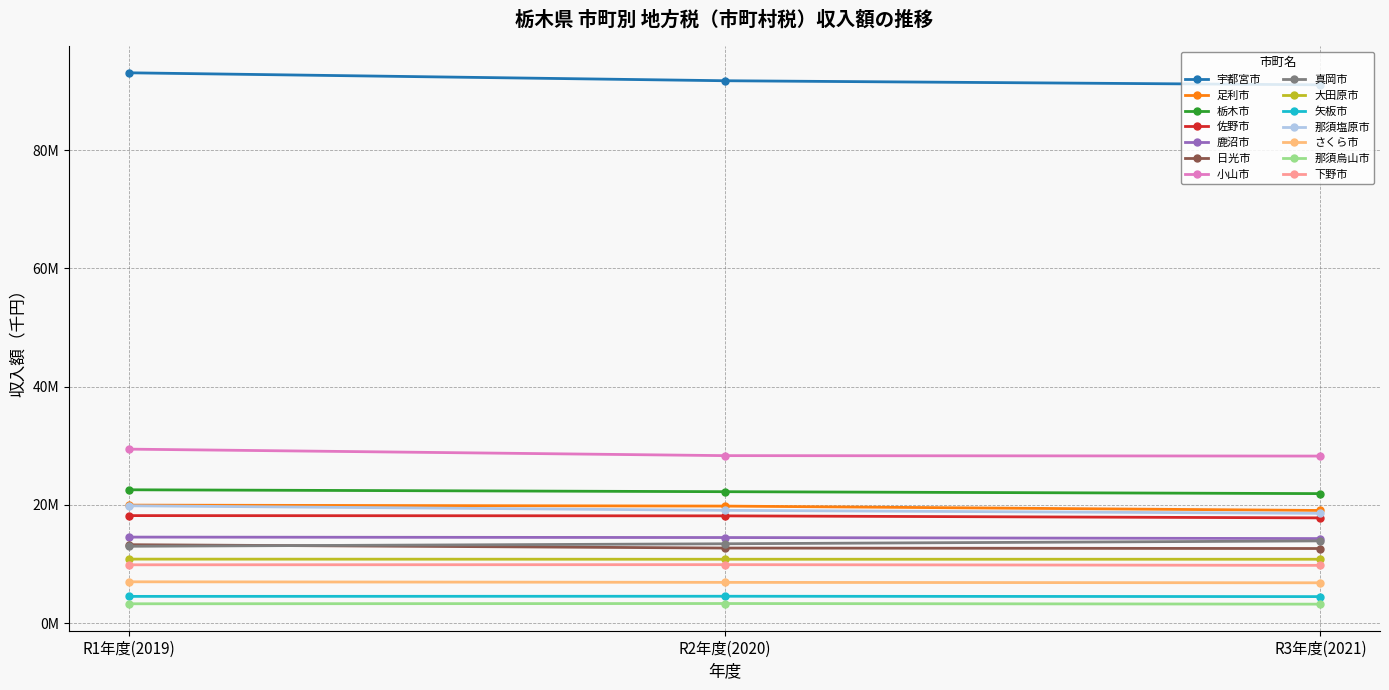

Is this an area chart (filled region under the line)?

No